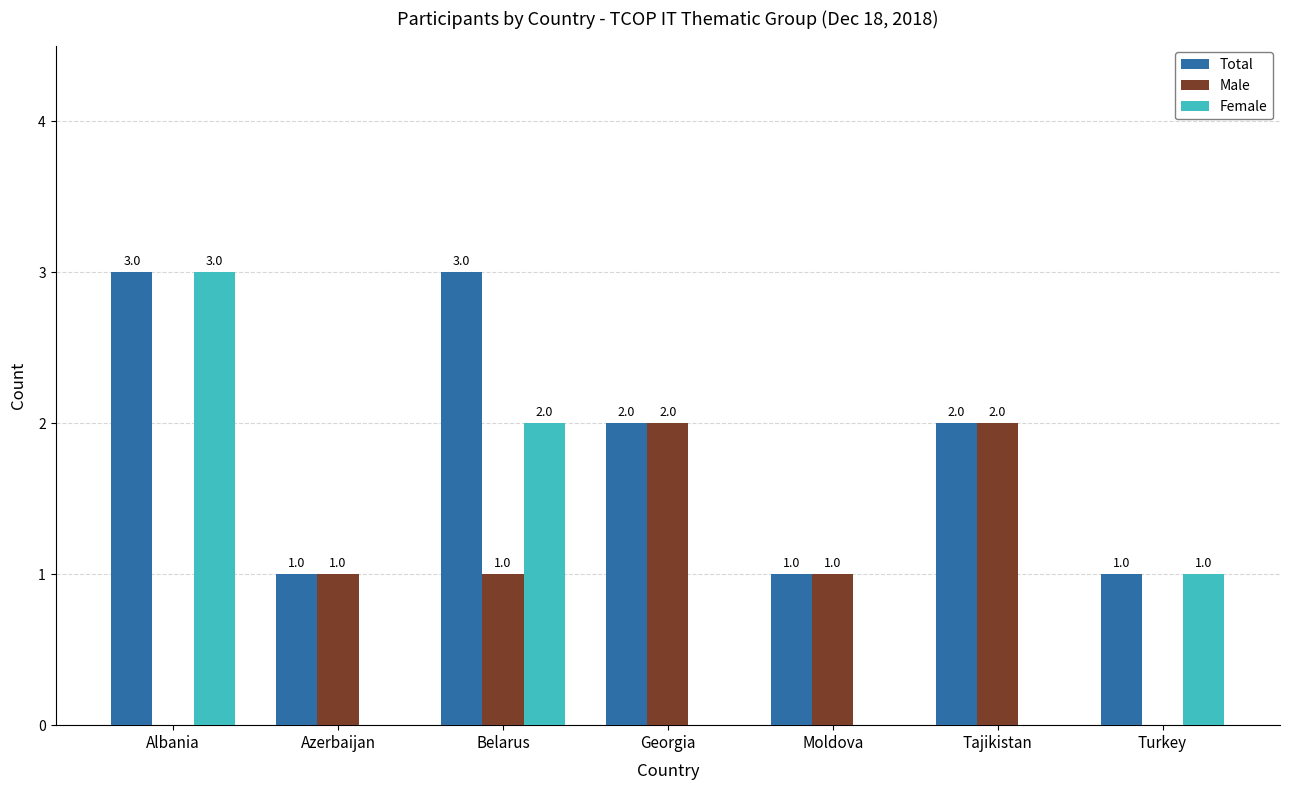

Which series has the largest total across all categories?

Total